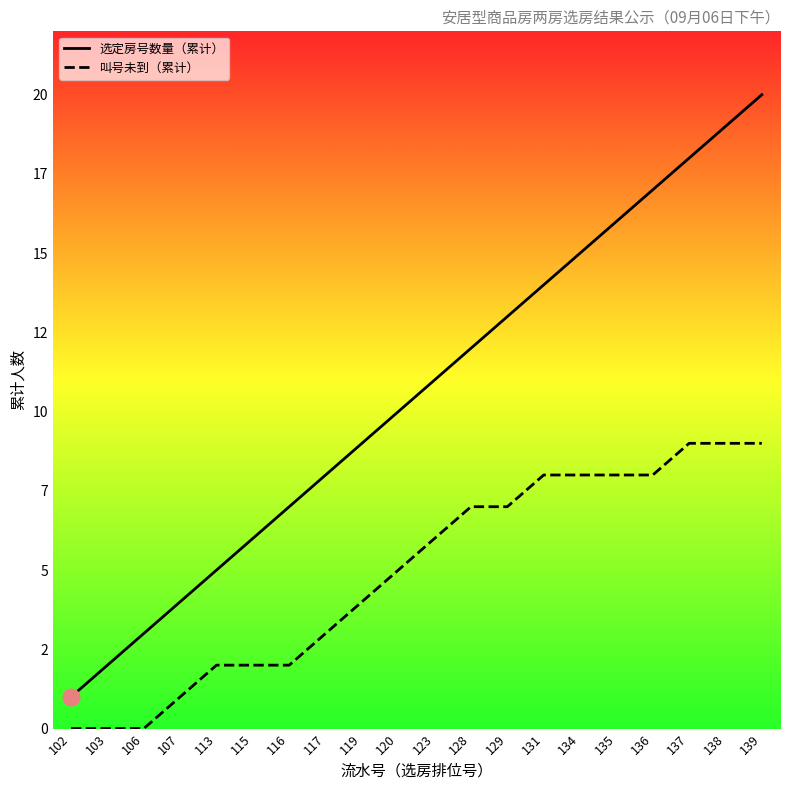

Does the chart display data point markers on the line(s)?

No